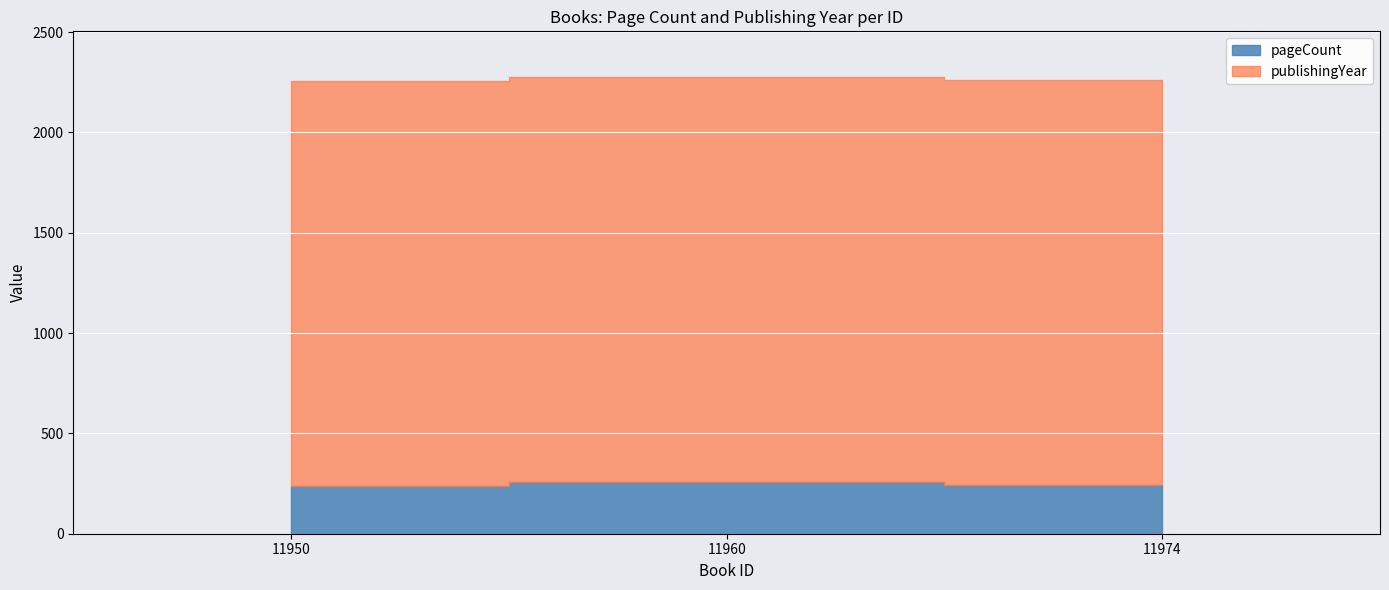

What is the value of the publishingYear point at the 1st from the left?

2017